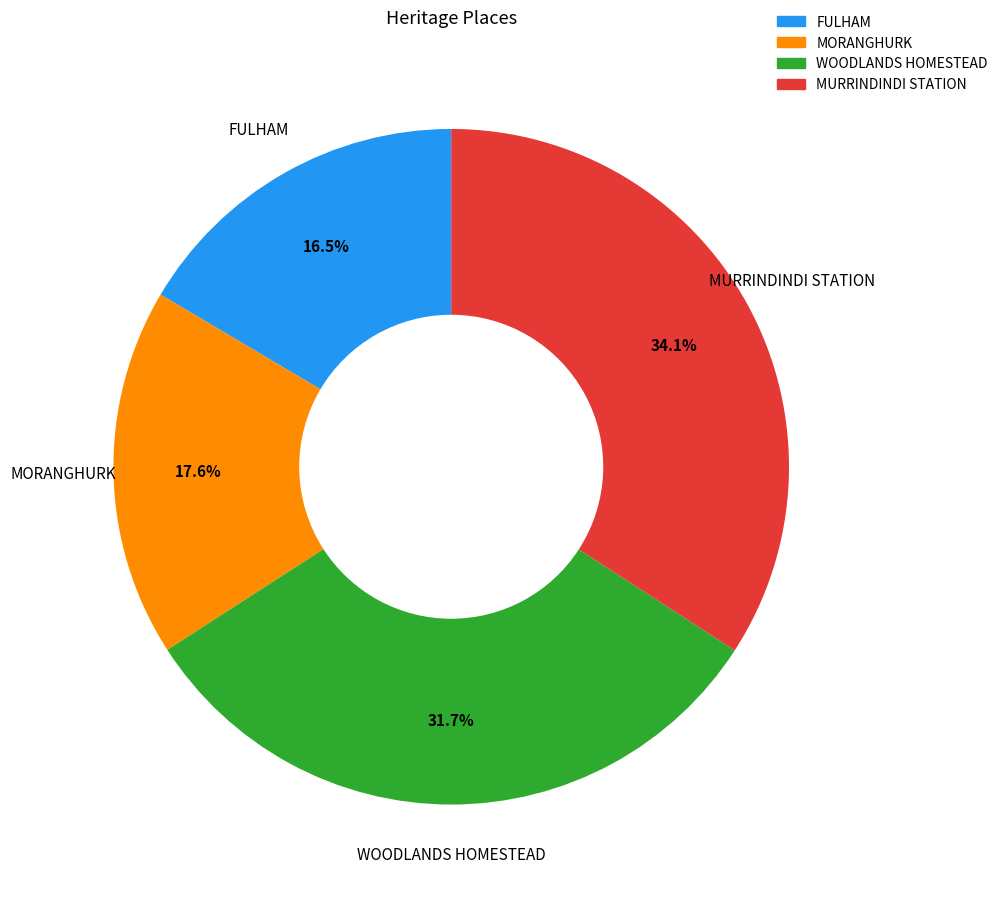

Which category has the smallest portion of the pie?

FULHAM